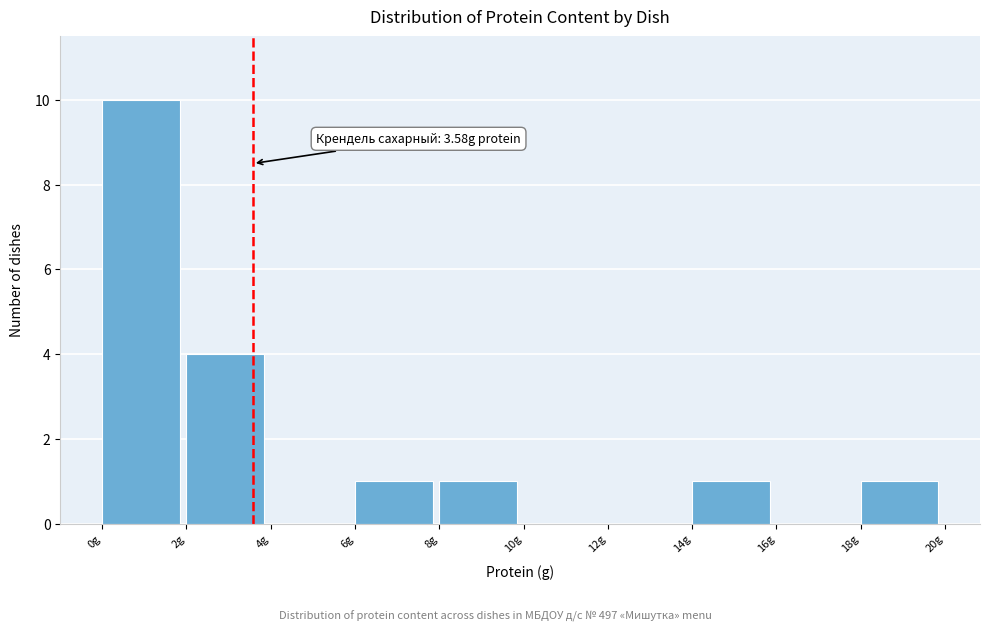

Over which range of the x-axis is the bar tallest?

0 to 2